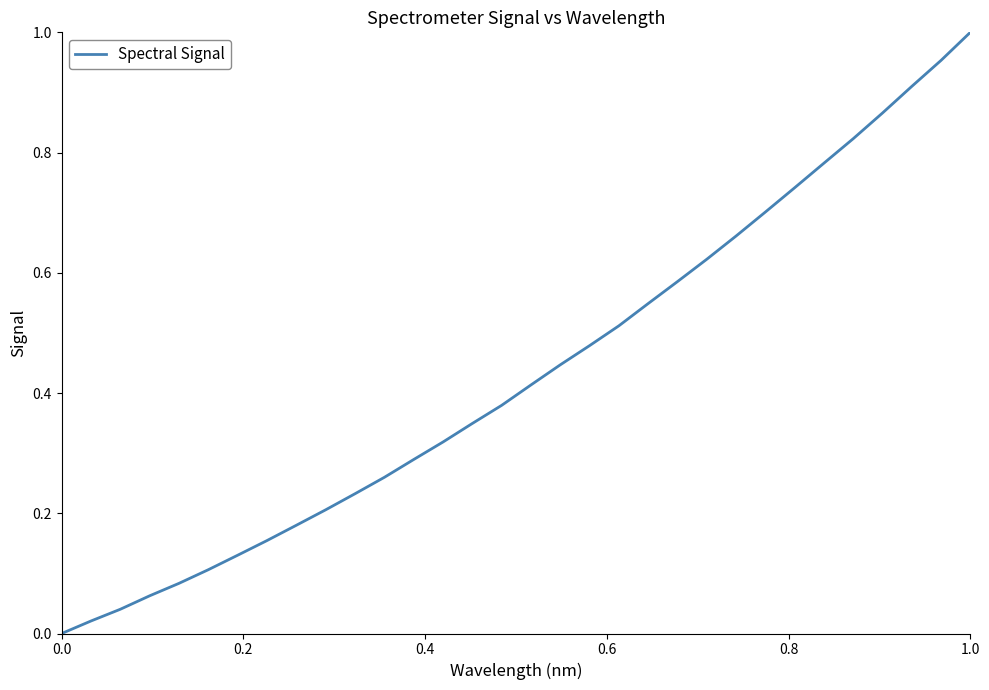

Is this an area chart (filled region under the line)?

No